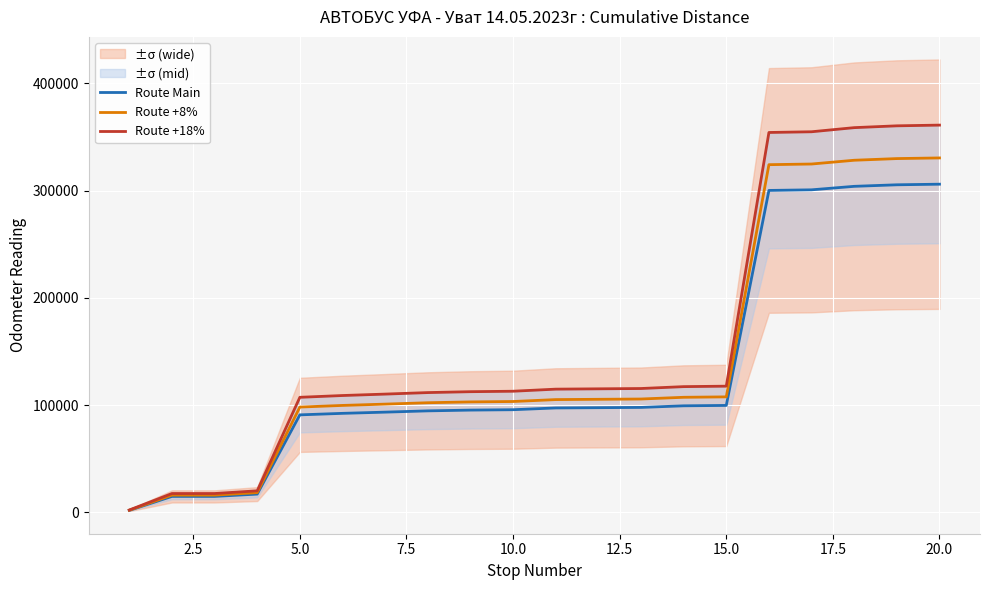

What is the highest value of the Route +8% series?

330566.4